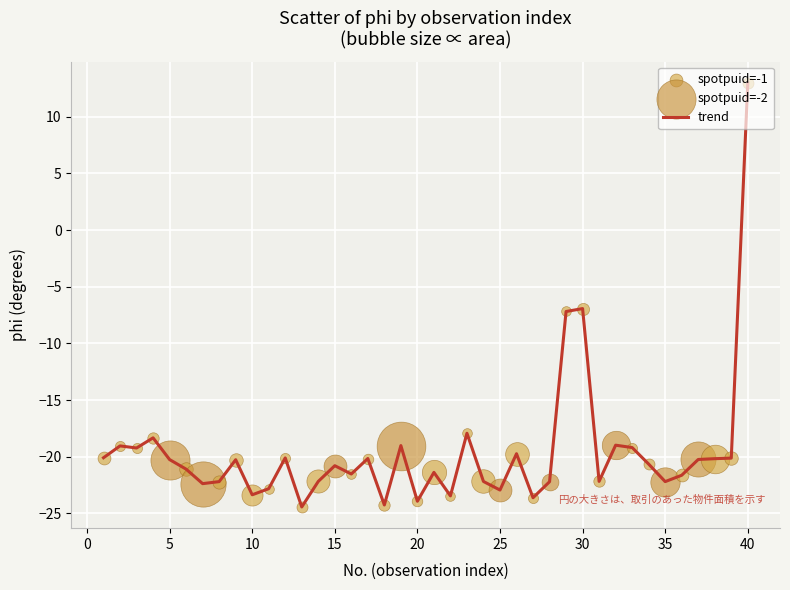

What is the maximum value shown in the chart?

13.0